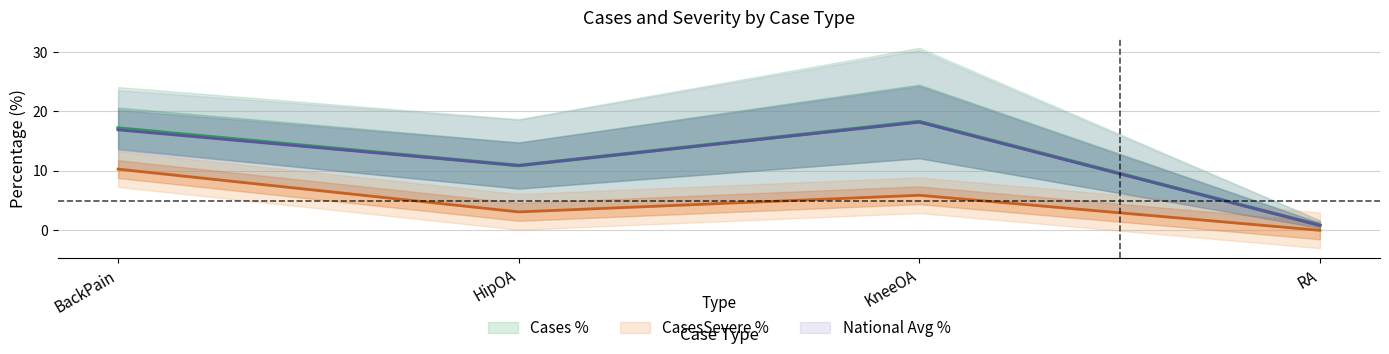

True or false: NationalAveragePercentage and Cases intersect in this chart.

False